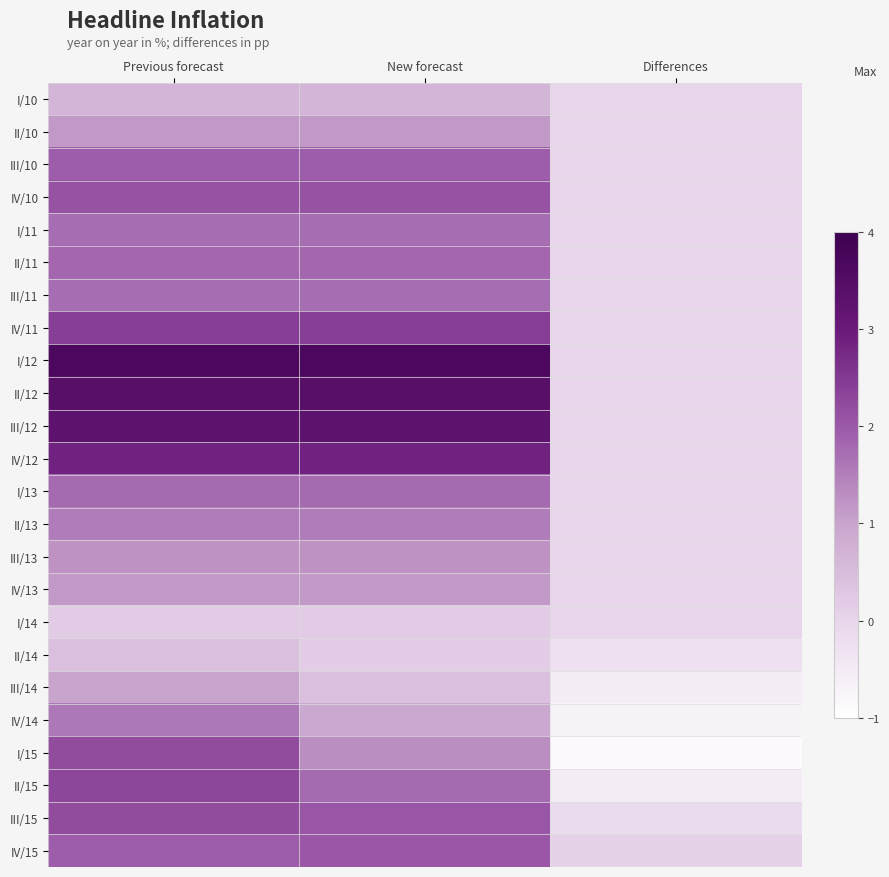

How many categories are shown in the chart?

3